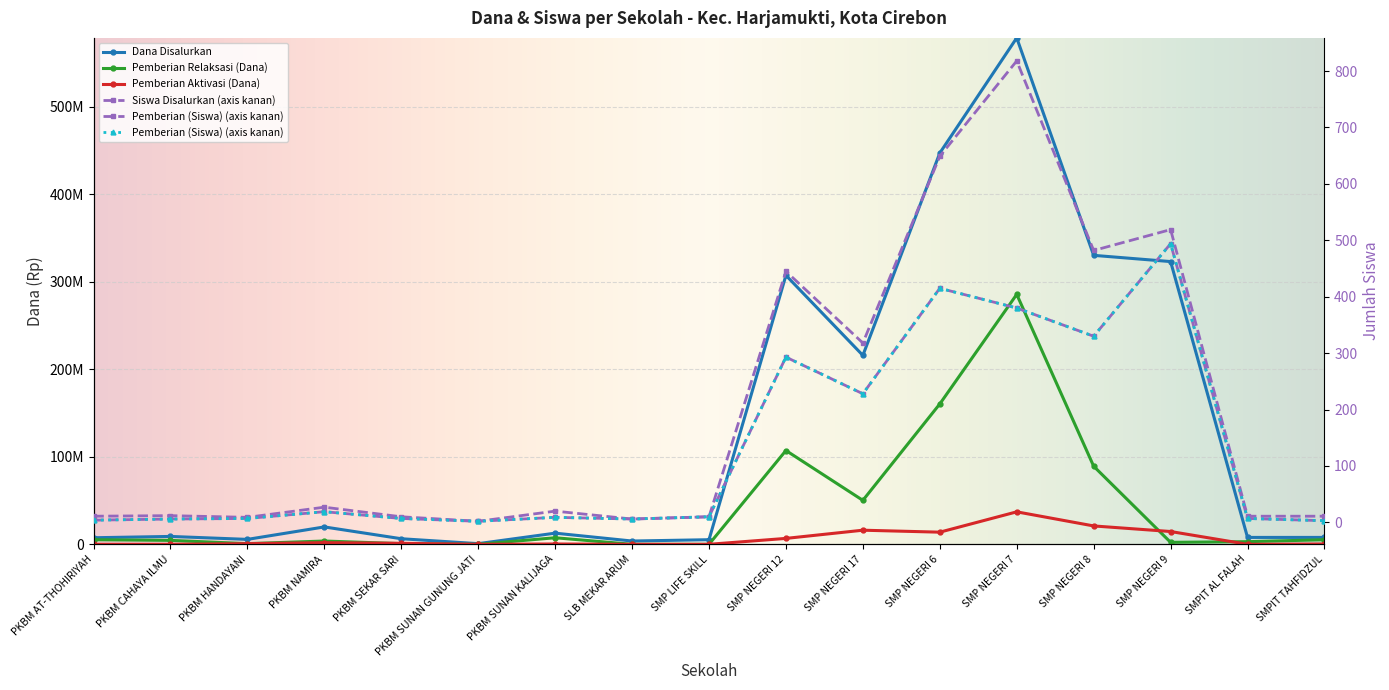

True or false: Siswa Disalurkan has a value of 4 at PKBM AT-THOHIRIYAH.

False